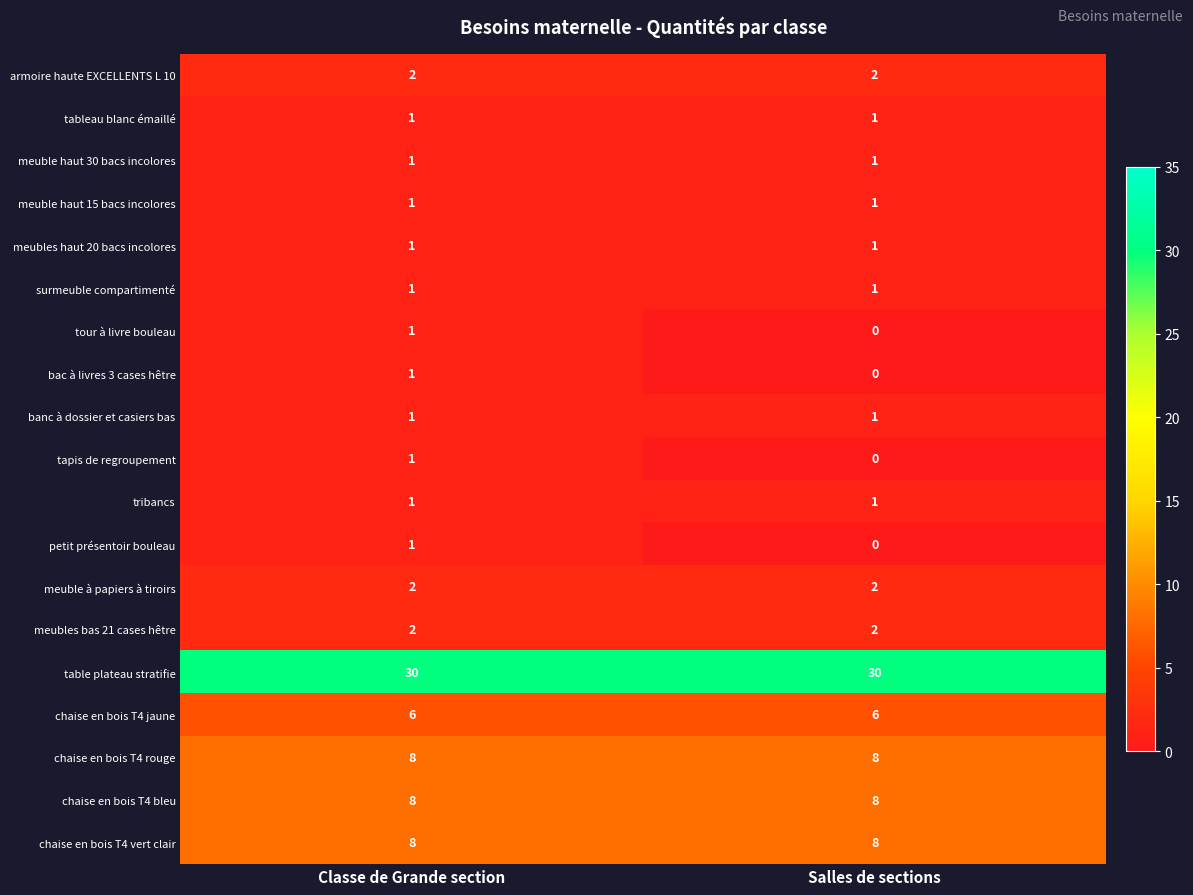

What is the difference between the highest and lowest values at Salles de sections?

30